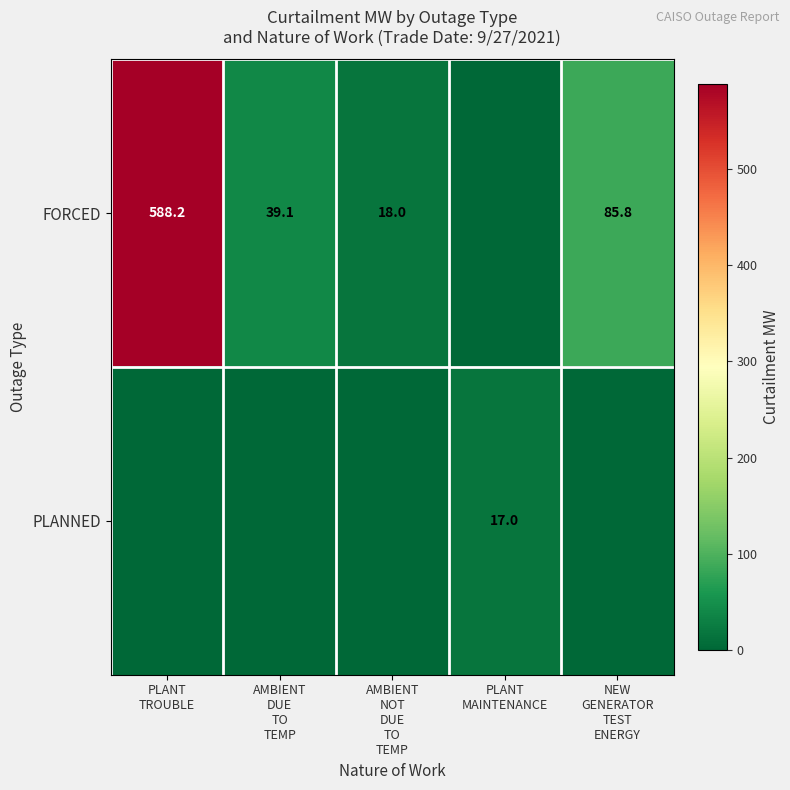

Between PLANT TROUBLE and PLANT MAINTENANCE, which series saw the biggest shift?

FORCED